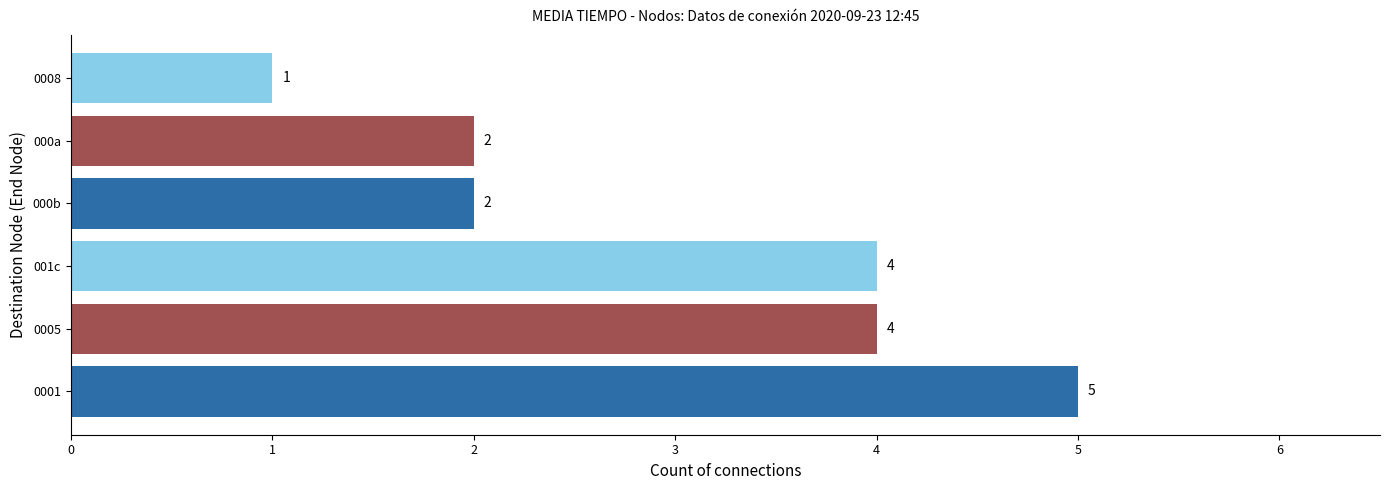

Reading bottom to top, extract all data points from this chart.

5	4	4	2	2	1